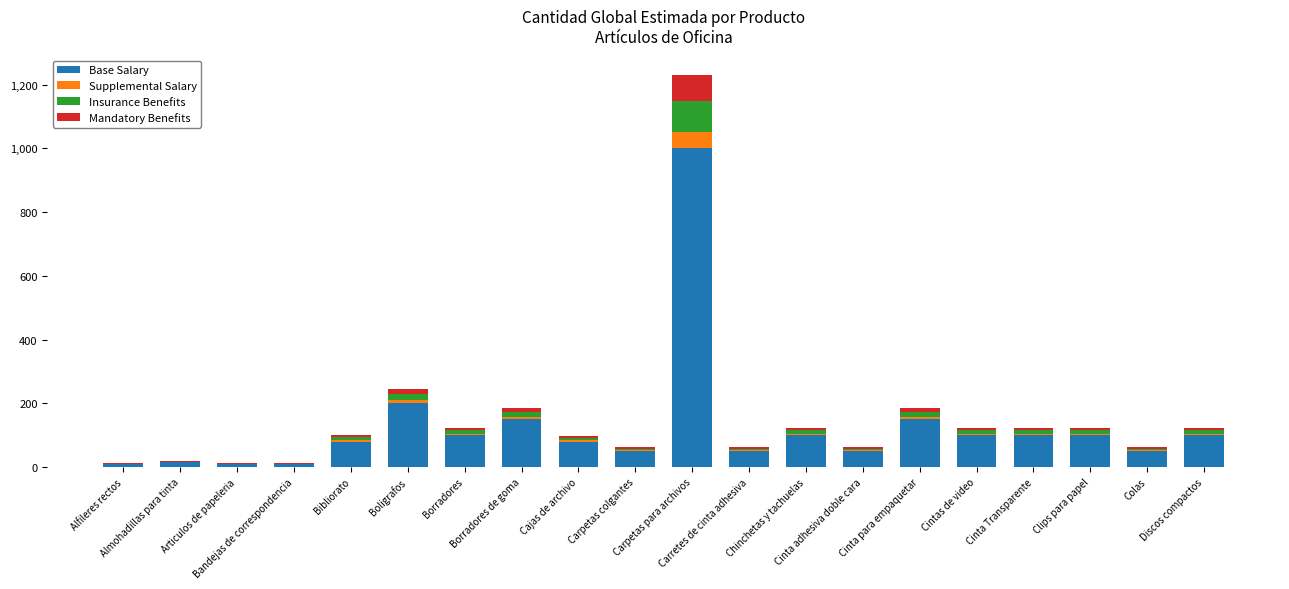

How many distinct data groups are displayed?

4